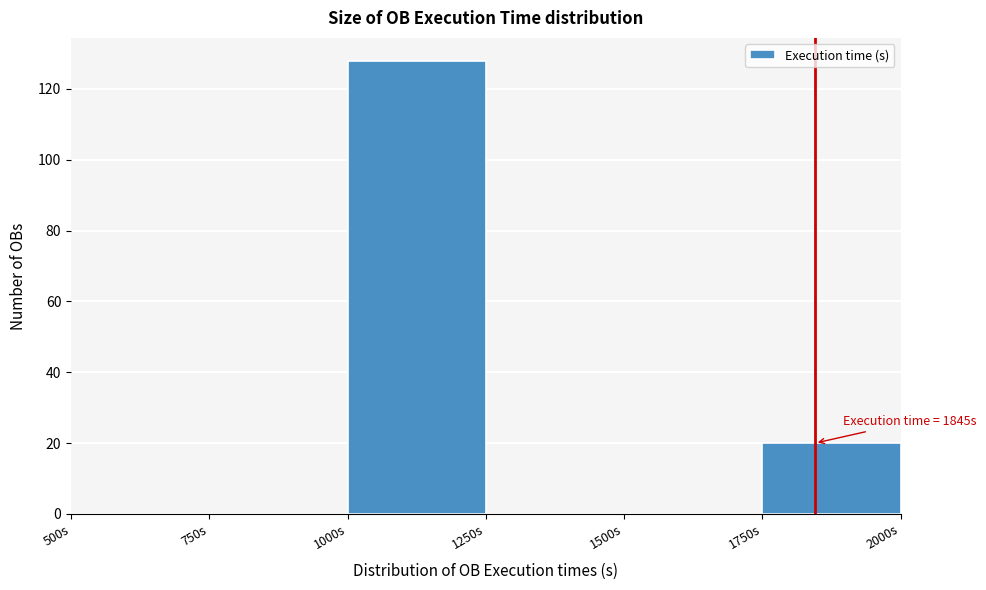

Which range on the x-axis has the tallest bar?

1000 to 1250